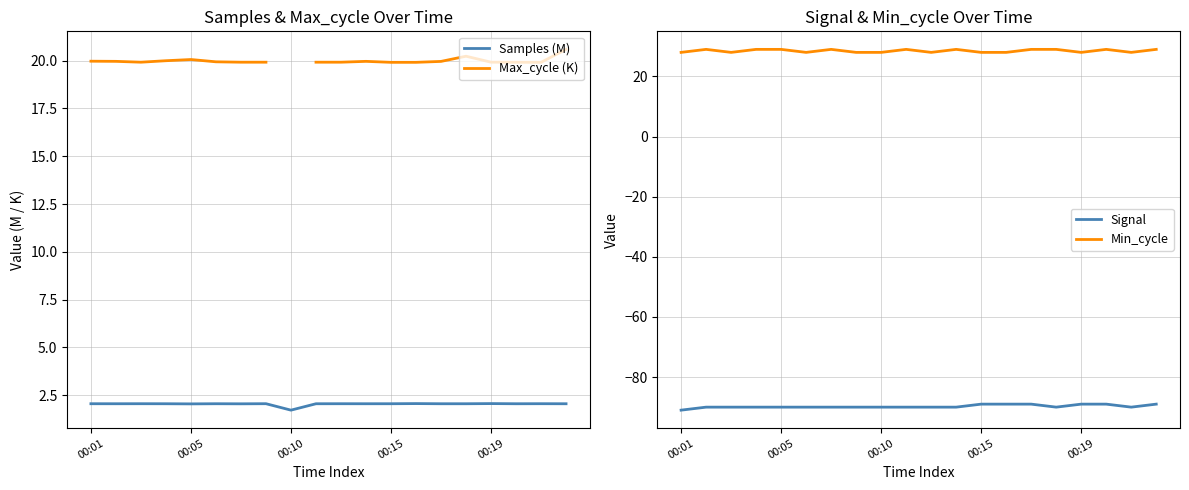

True or false: Samples (M) has a value of 0.5 at 11.

False